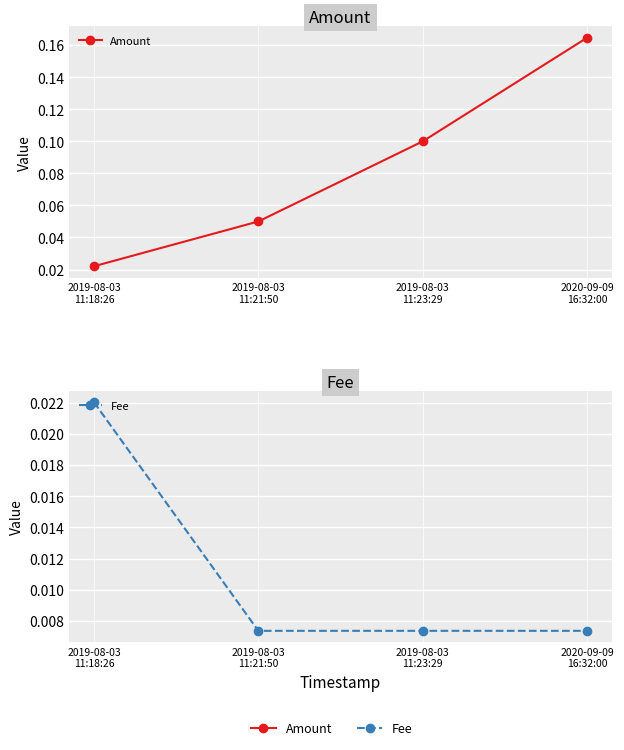

How many lines are shown in the chart?

2